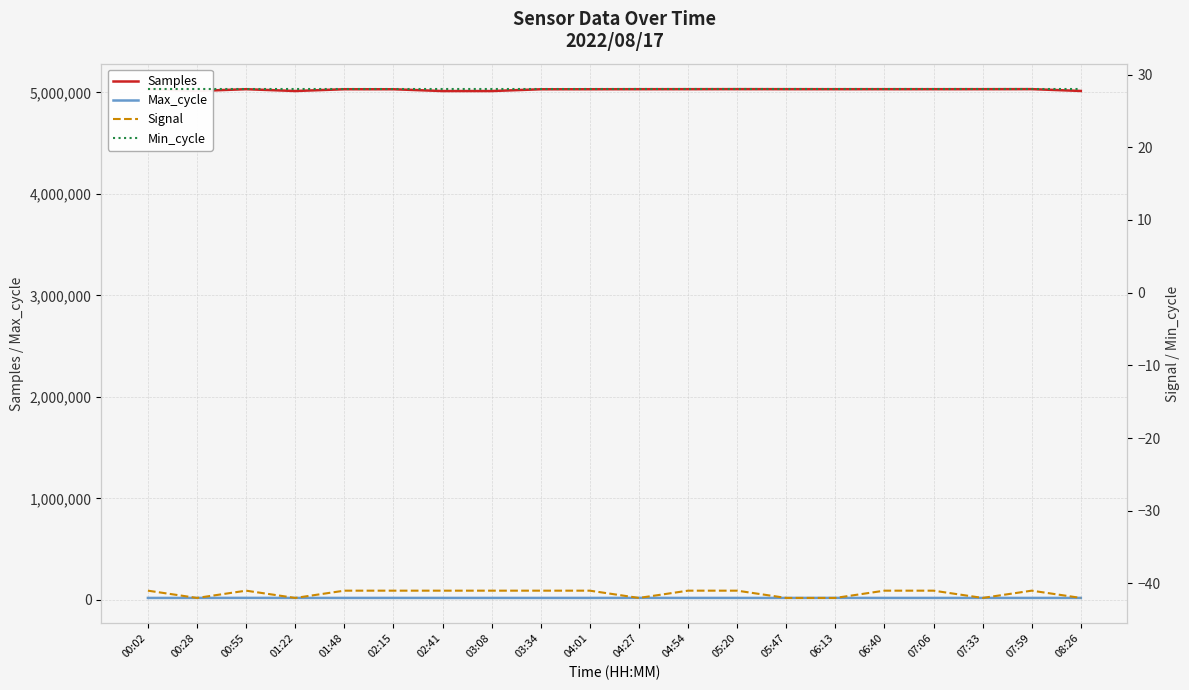

At how many categories does at least one series exceed 2956212?

20